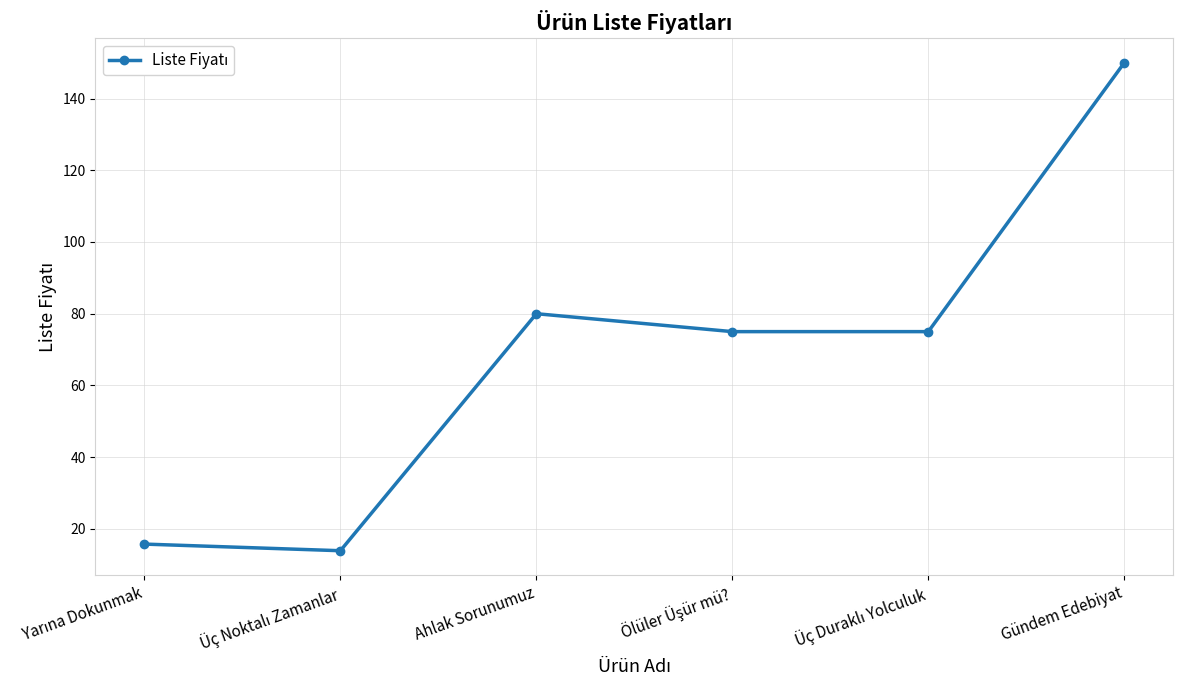

Where is the first local maximum?

Ahlak Sorunumuz